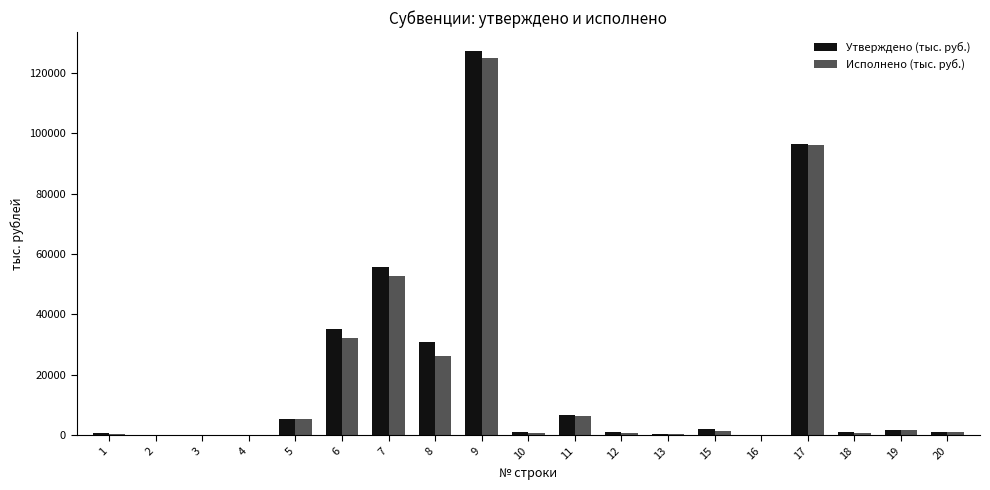

The value of Исполнено (тыс. руб.) at 7 is 22934.2. True or false?

False